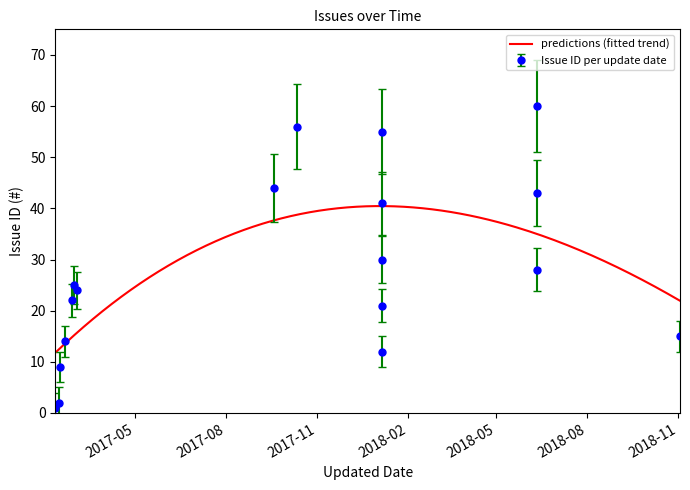

How many data points are less than 25?

9